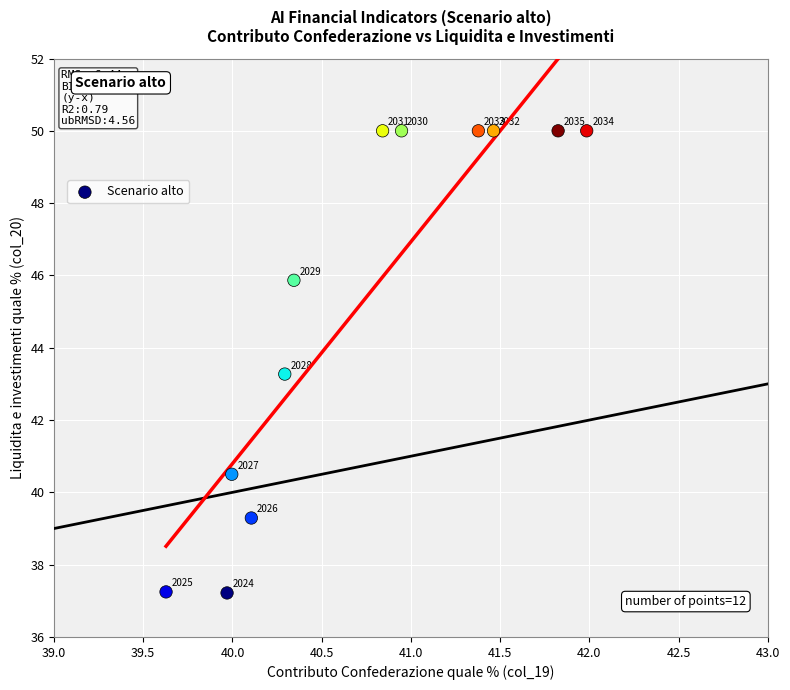

What Y value in the scatter plot is closest to 43?

43.3